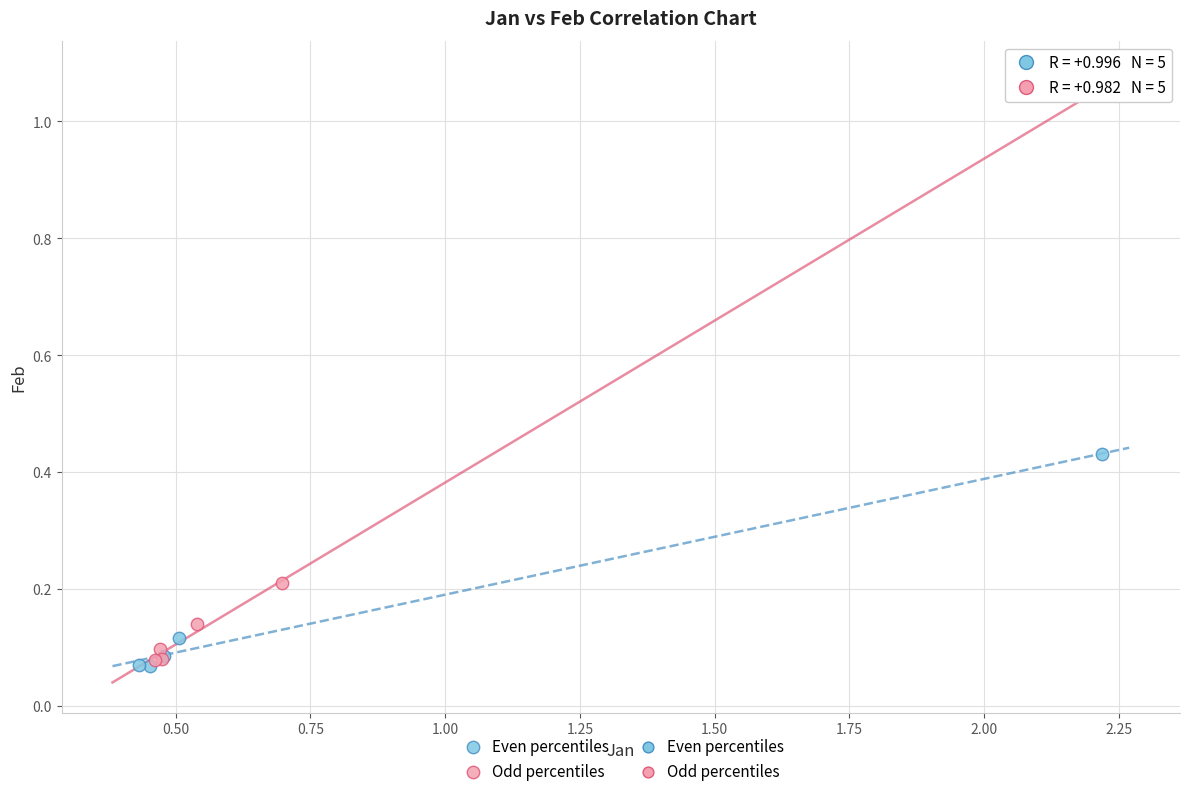

Which series contains the lowest Y value?

Even percentiles